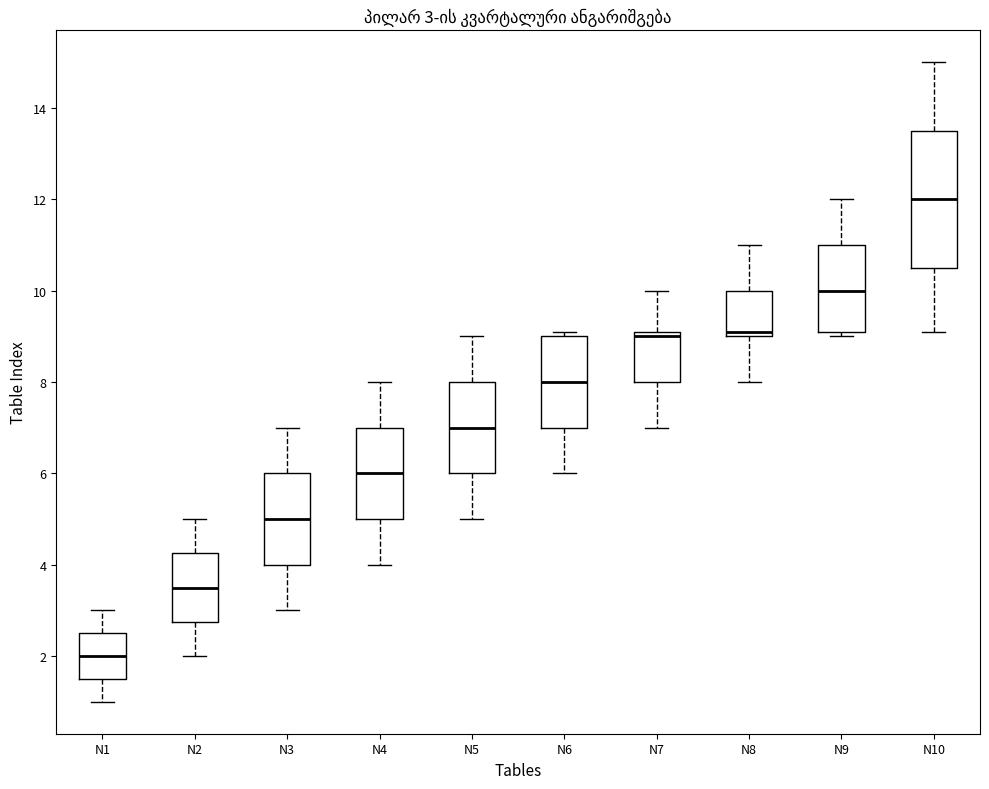

Which box is the tallest, from its lower edge to its upper edge?

N10